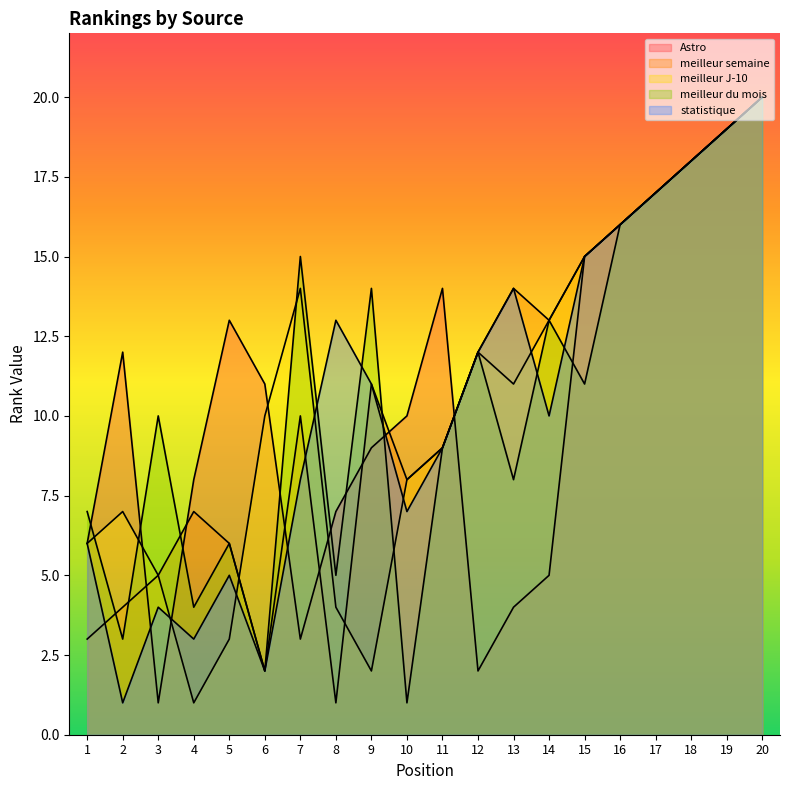

Which category has the lowest value across all series?

3